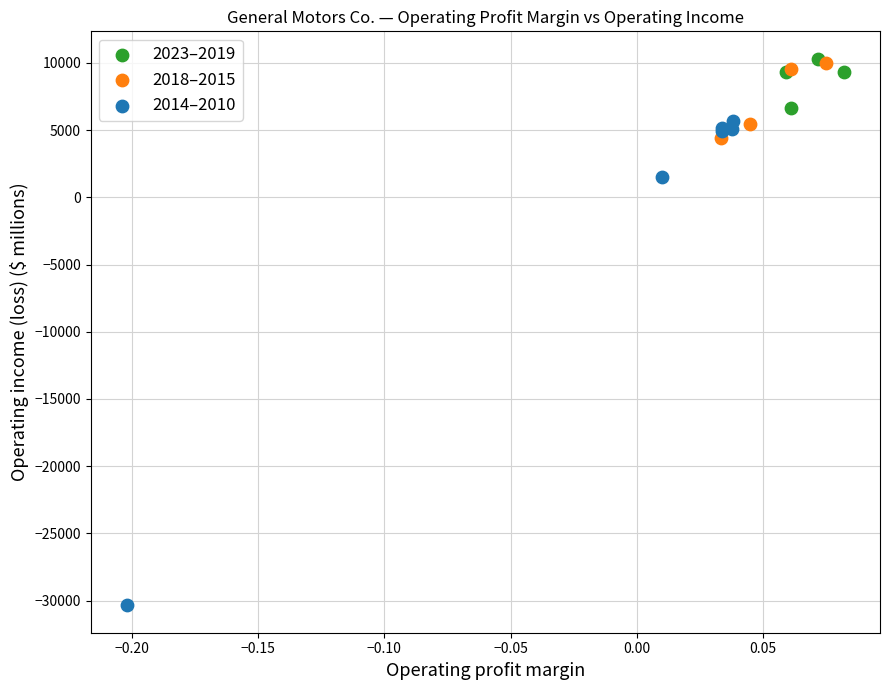

What are all the series names shown in the legend?

2023–2019, 2018–2015, 2014–2010